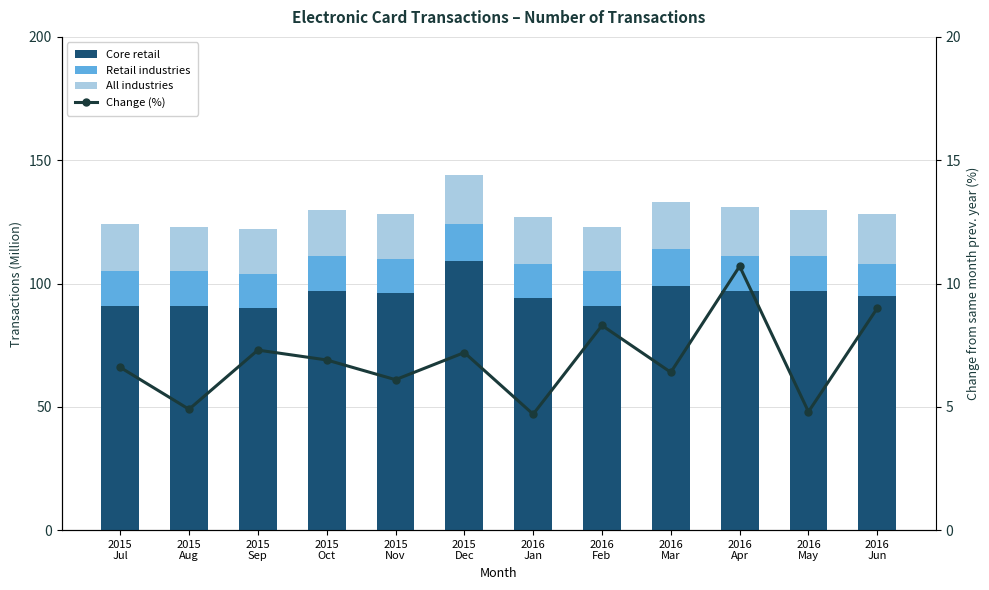

The Retail industries series shows 14.0 at 2016
Jan. True or false?

True